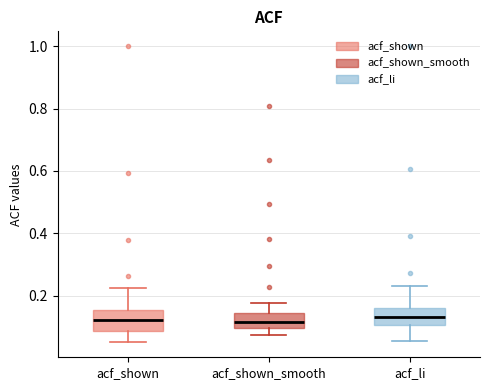

Reading left to right, transcribe this box plot: for each box, give where its median line is, the range the box spans, and where its two whiskers end, as read against the y-axis. The values are not printed on the chart, so give them approximately, as read against the axis.

acf_shown: median 0.12, box 0.08 to 0.16, whiskers 0.06 to 0.22
acf_shown_smooth: median 0.12, box 0.10 to 0.14, whiskers 0.08 to 0.18
acf_li: median 0.14, box 0.10 to 0.16, whiskers 0.06 to 0.24